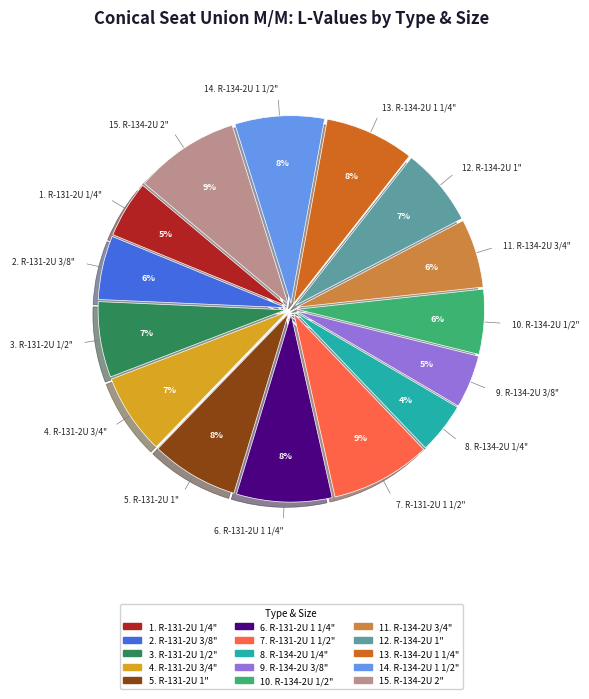

Is there any slice that represents more than half of the pie?

No